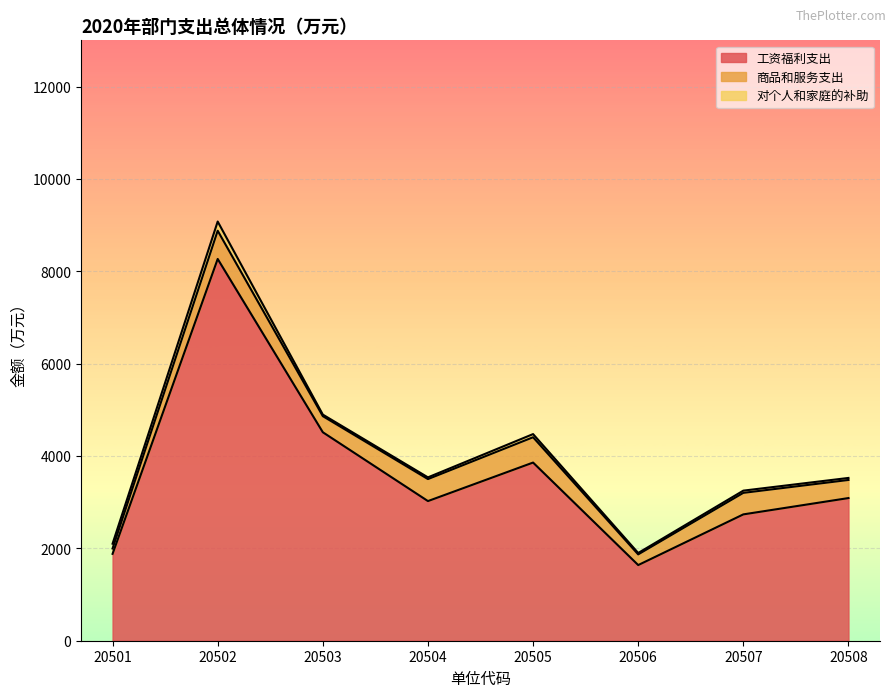

What is the total value across all series at 20508?

3524.7